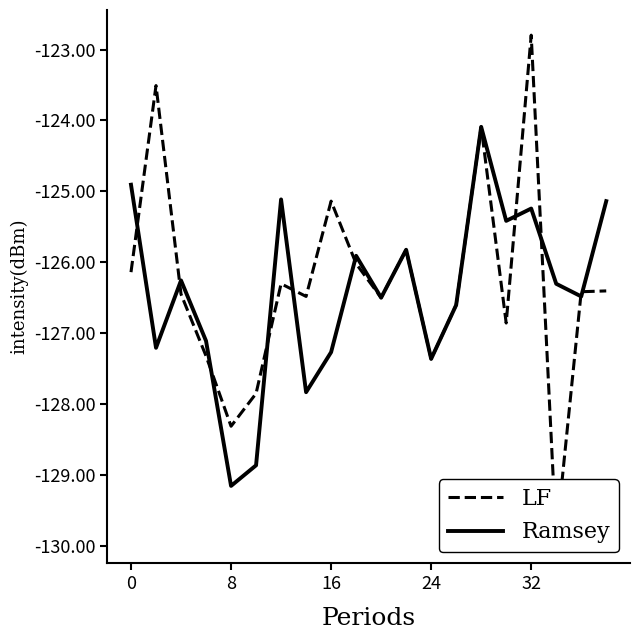

How many values in the Ramsey series exceed -126?

8